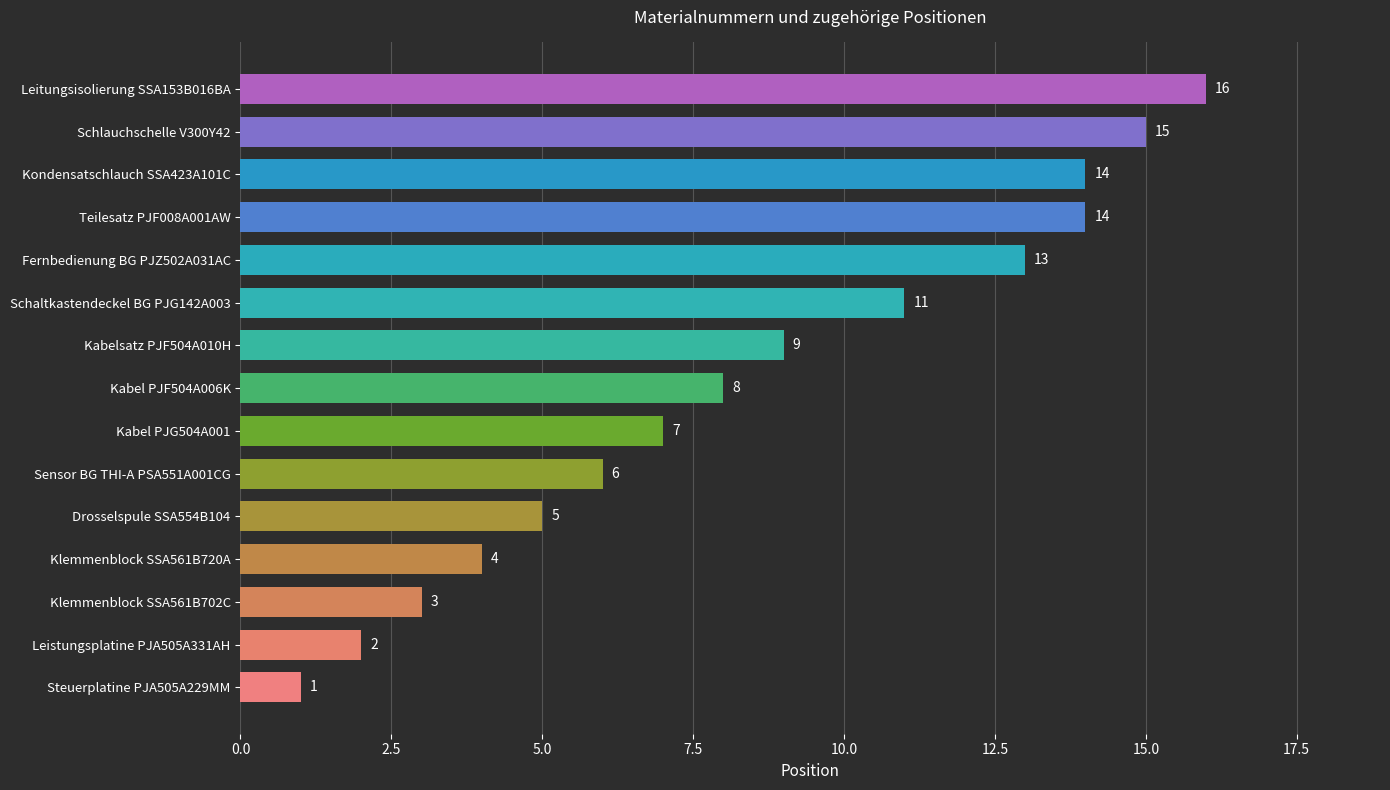

How many data points are less than 8?

7